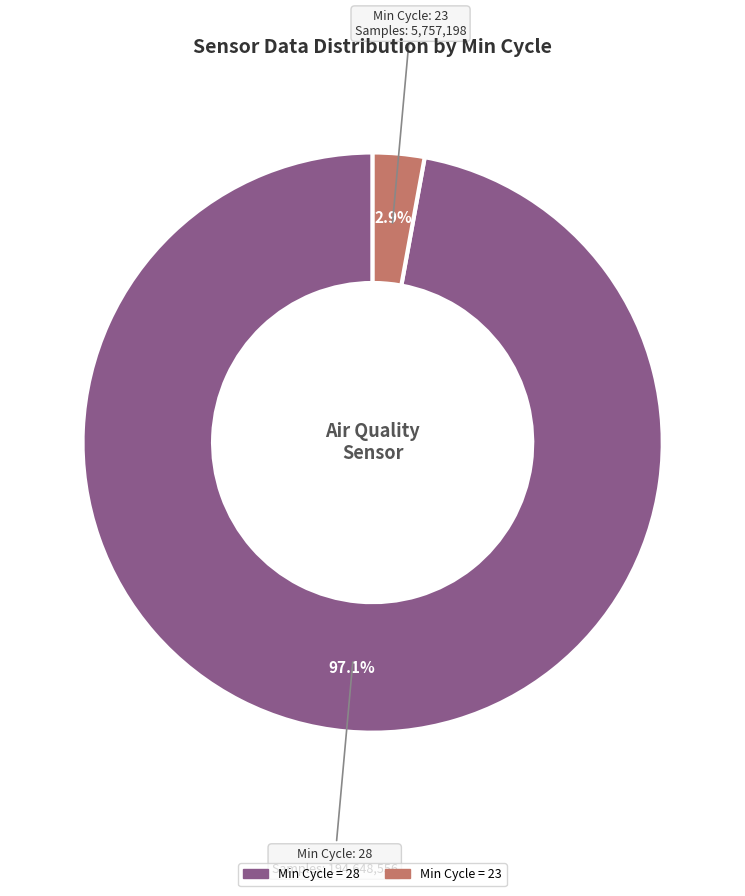

Is there a majority slice in this chart?

Yes